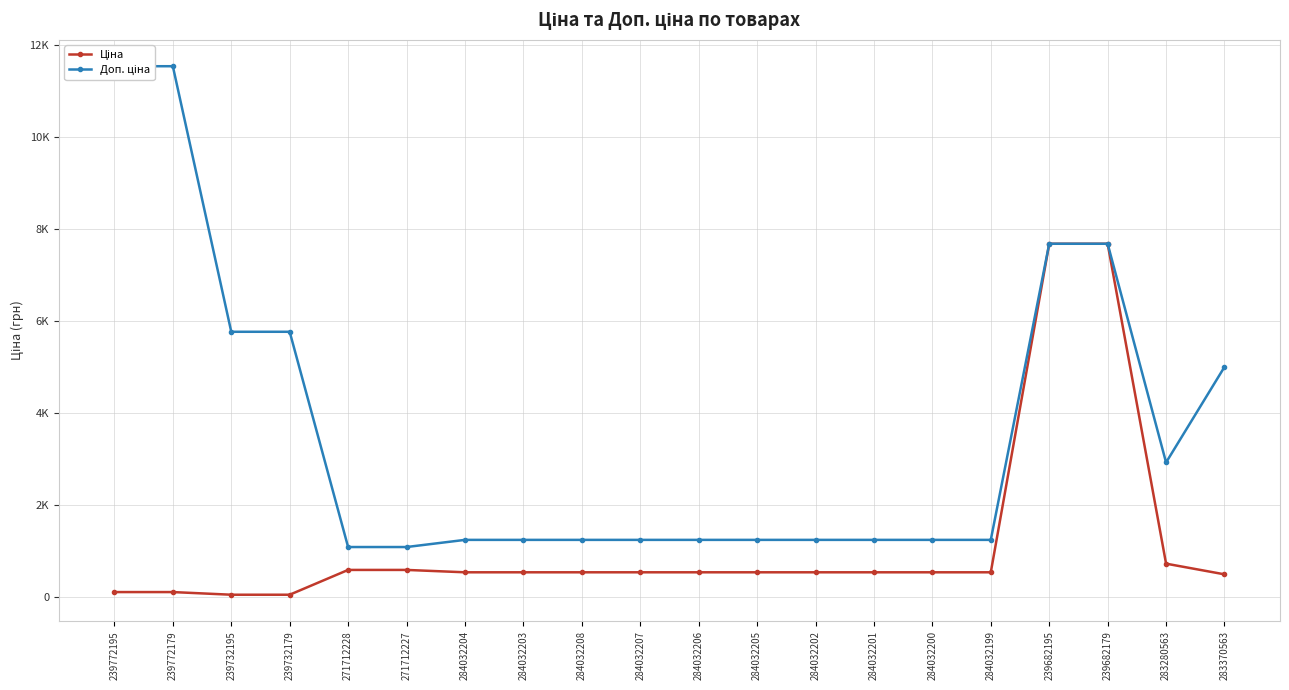

Reading right to left, extract all data points from this chart.

Ціна: 283370563=500.5	283280563=732.5	239682179=7680.9	239682195=7680.9	284032199=545.0	284032200=545.0	284032201=545.0	284032202=545.0	284032205=545.0	284032206=545.0	284032207=545.0	284032208=545.0	284032203=545.0	284032204=545.0	271712227=596.5	271712228=596.5	239732179=57.7	239732195=57.7	239772179=115.4	239772195=115.4
Доп. ціна: 283370563=5005.4	283280563=2930.0	239682179=7680.9	239682195=7680.9	284032199=1249.1	284032200=1249.1	284032201=1249.1	284032202=1249.1	284032205=1249.1	284032206=1249.1	284032207=1249.1	284032208=1249.1	284032203=1249.1	284032204=1249.1	271712227=1093.7	271712228=1093.7	239732179=5769.0	239732195=5769.0	239772179=11537.0	239772195=11537.0